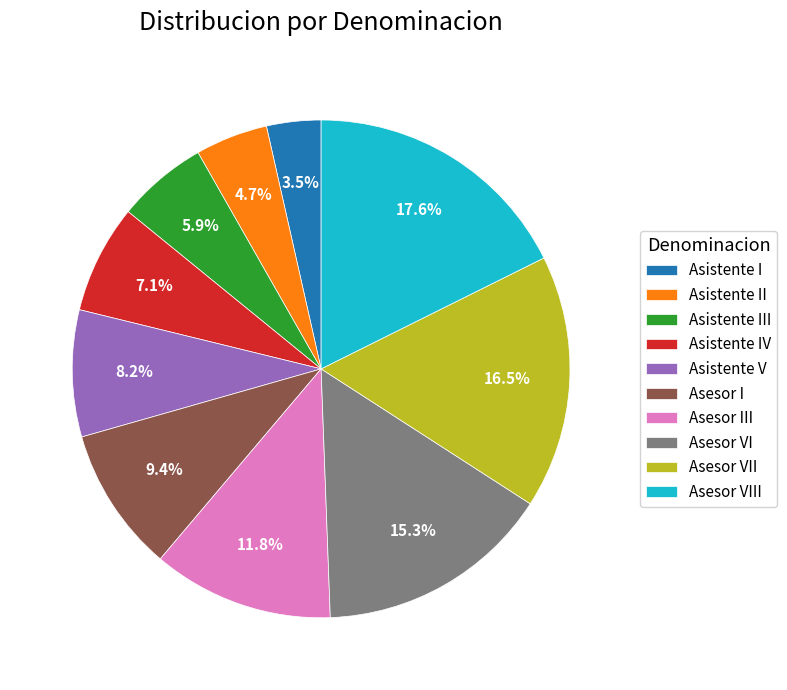

How many segments does this pie chart have?

10